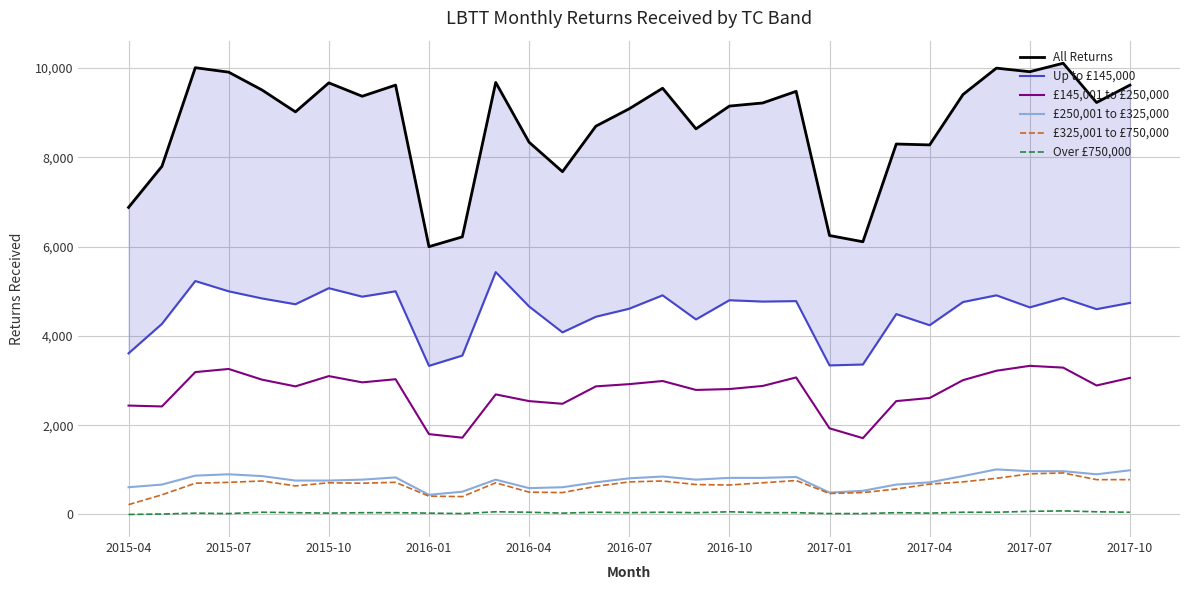

True or false: Over £750,000 and £250,001 to £325,000 cross at least once.

False